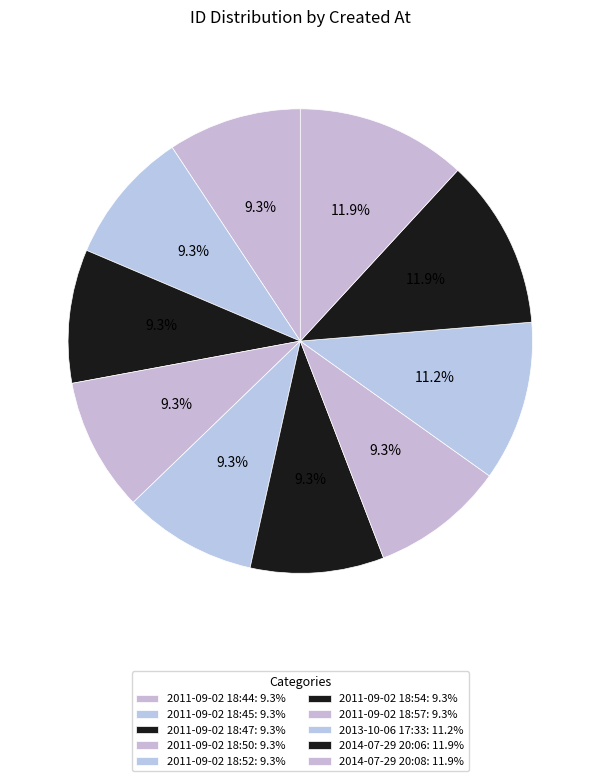

The 2011-09-02 18:44 slice represents 2% of the pie. True or false?

False